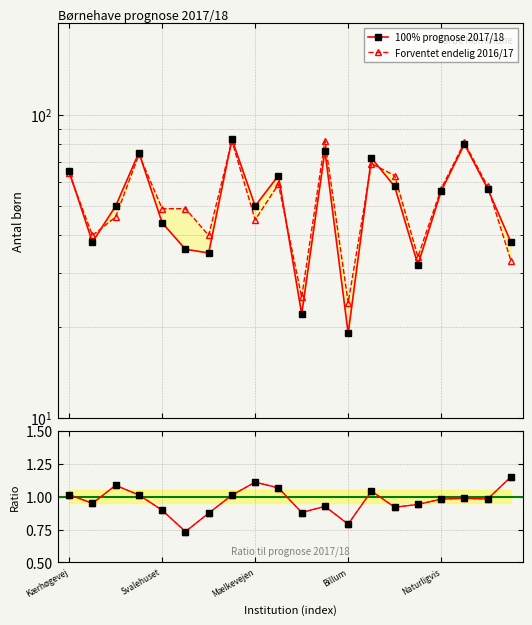

List the series in order of their peak value, highest first.

100% prognose 2017/18, Forventet endelig 2016/17, Ratio 2017/18 / 2016/17